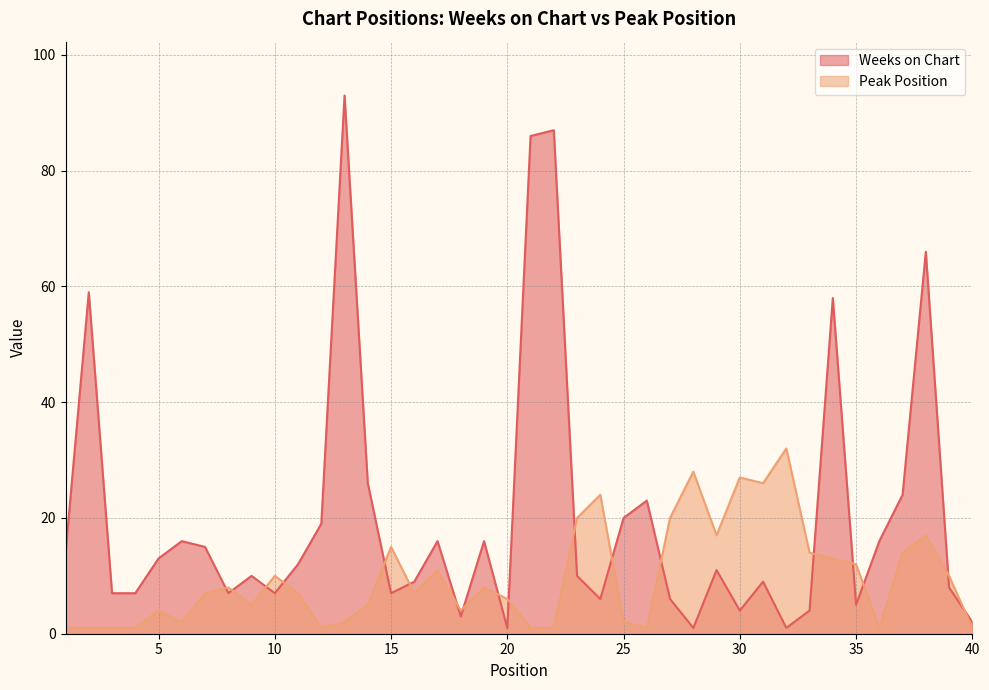

At which category is the sum across all series the highest?

13